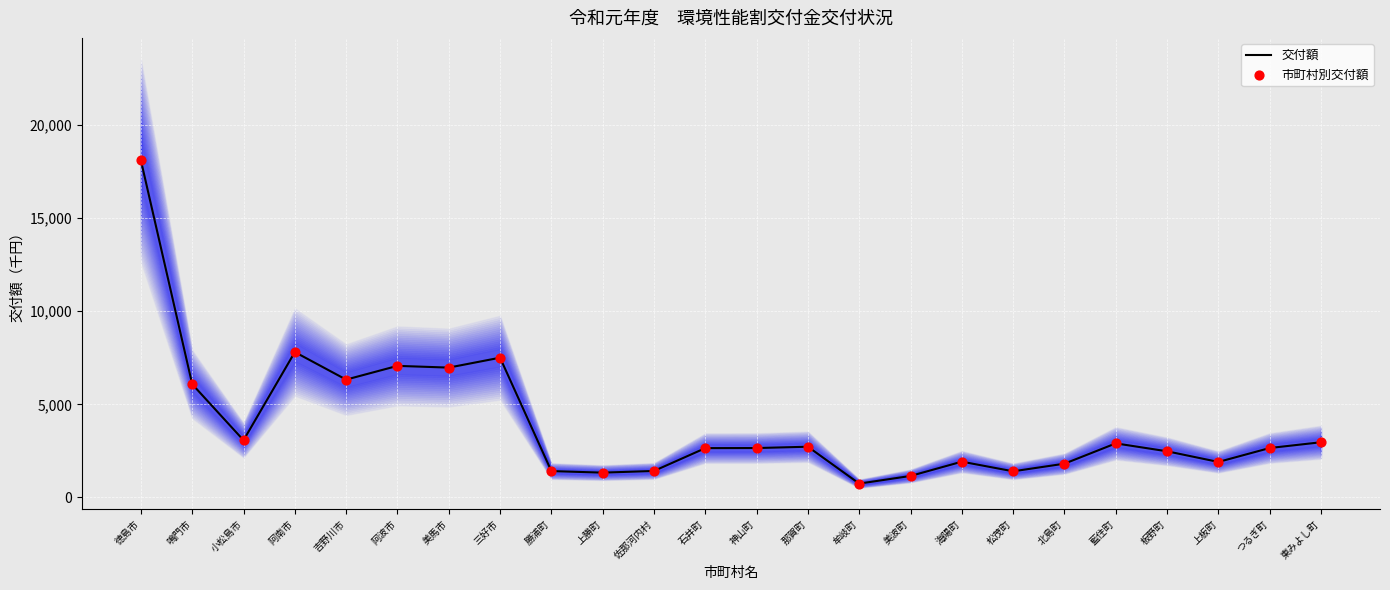

What are all the series names shown in the legend?

交付額, 市町村別交付額